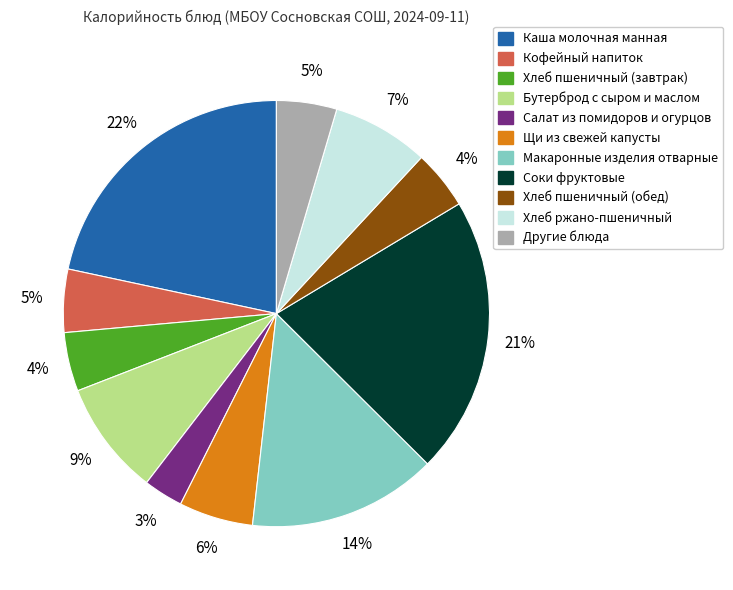

Is there any slice that represents more than half of the pie?

No